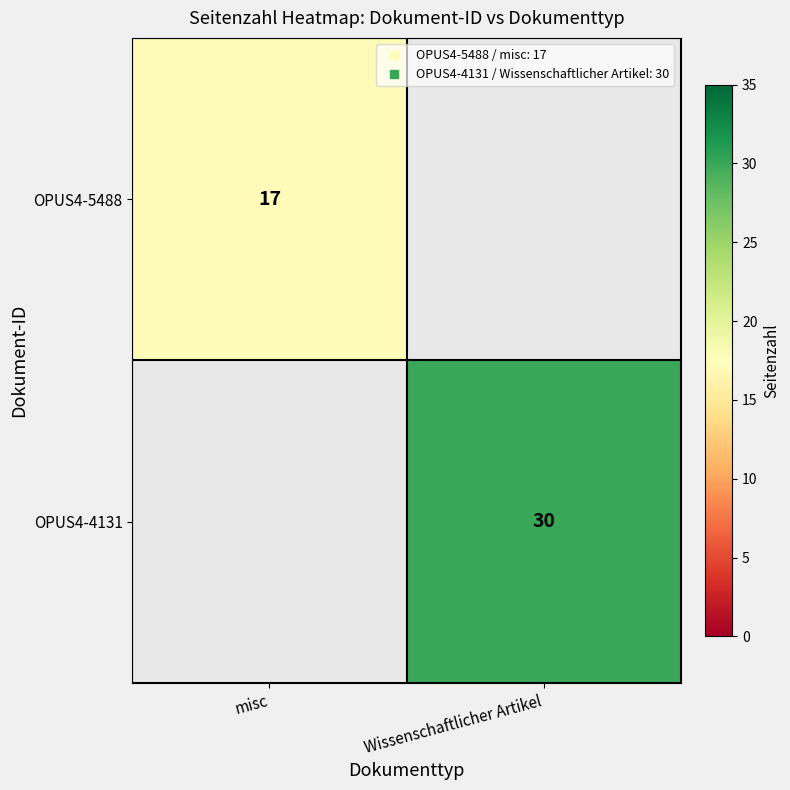

How many distinct data groups are displayed?

2